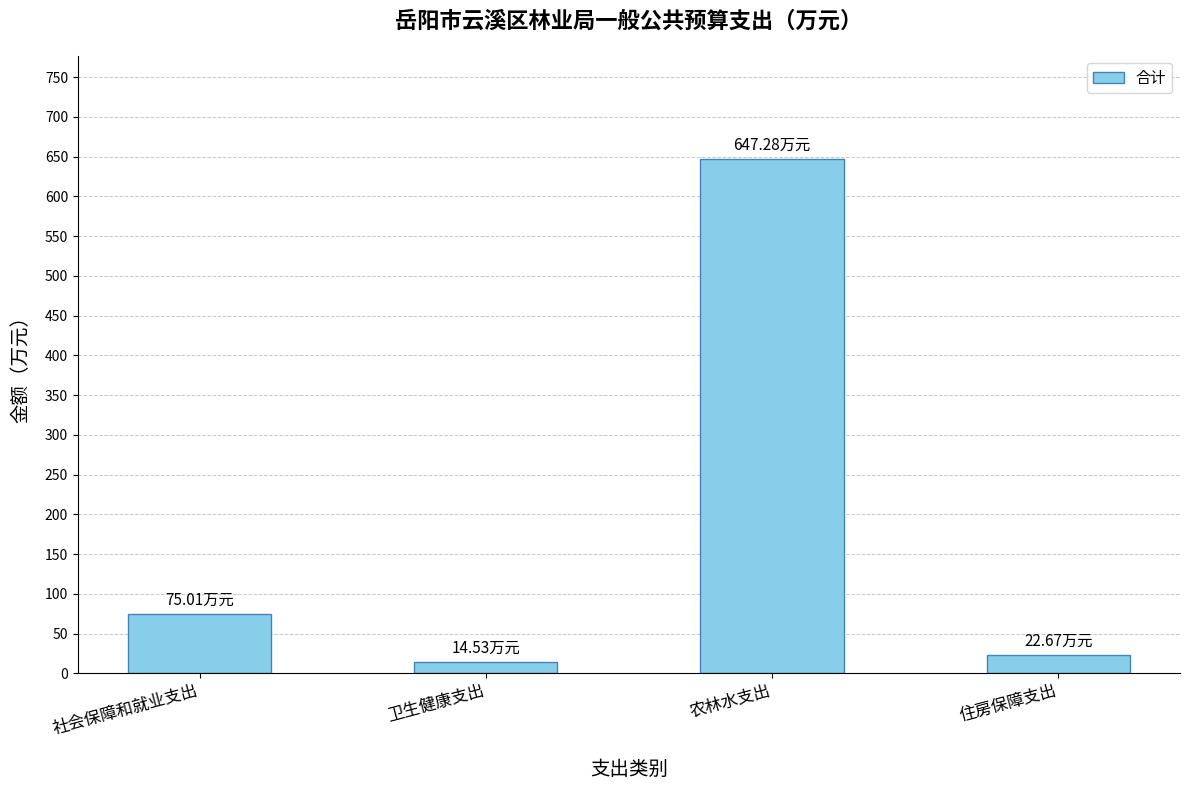

Does the chart contain stacked bars?

No